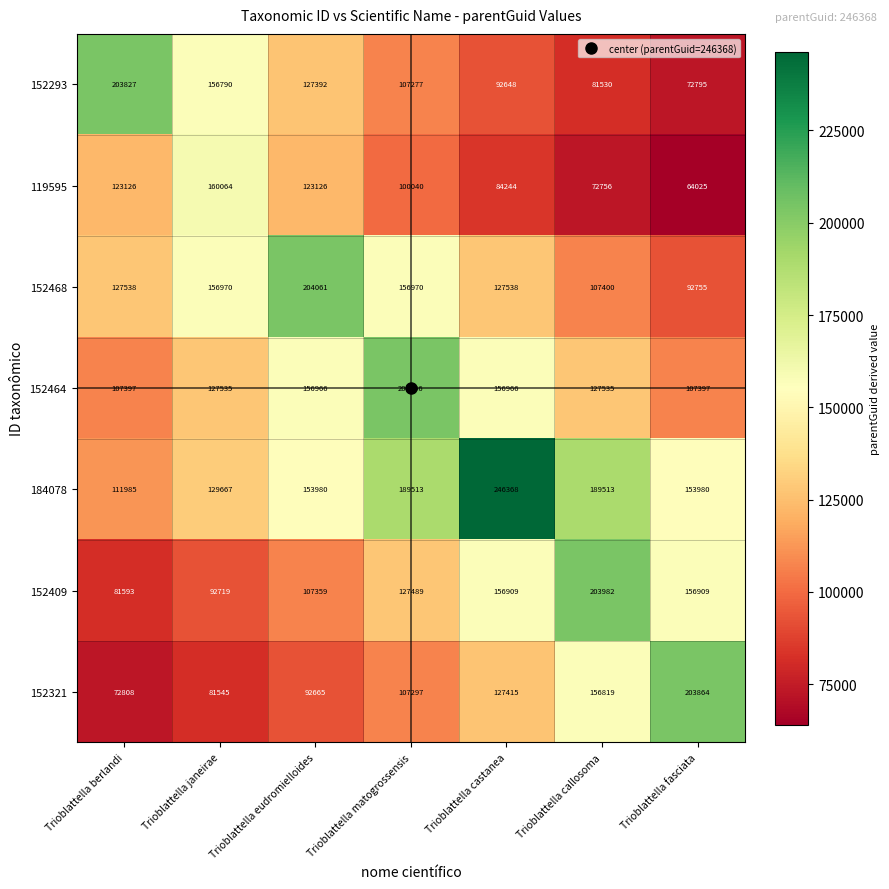

What is the total value across all series at Trioblattella janeirae?

905290